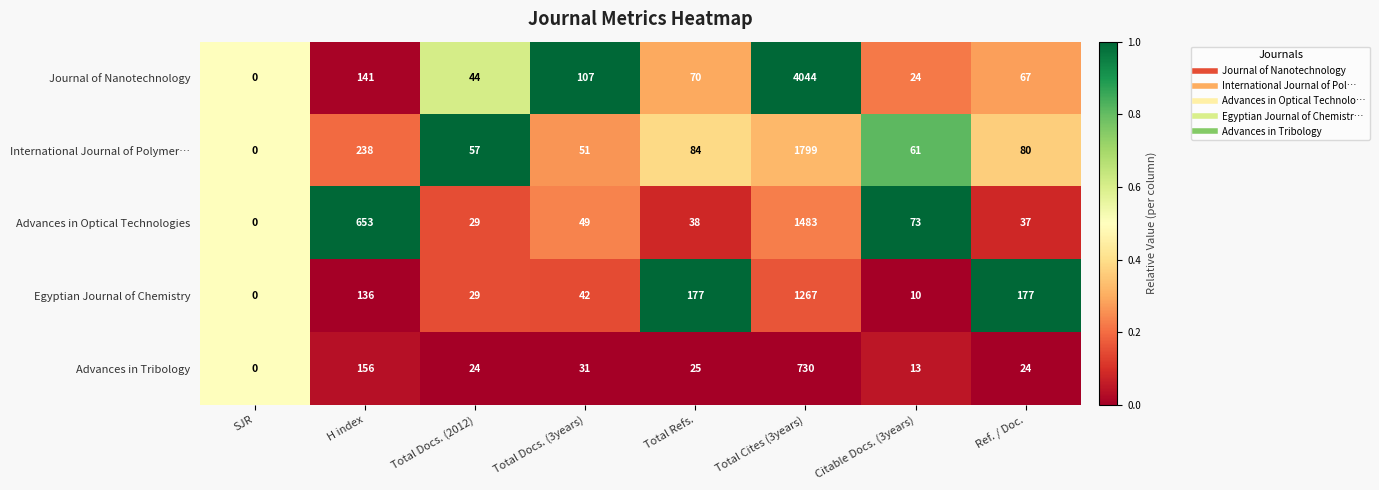

The value of Advances in Tribology at Total Cites (3years) is 730. True or false?

True